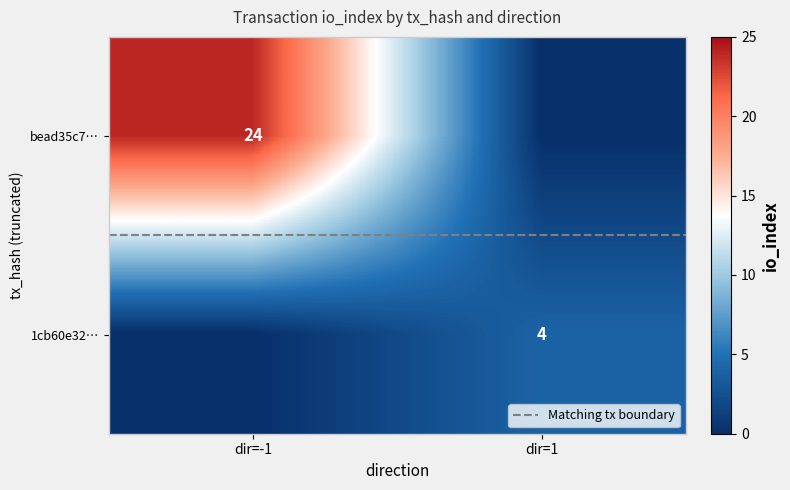

At how many categories does at least one series exceed 2?

2